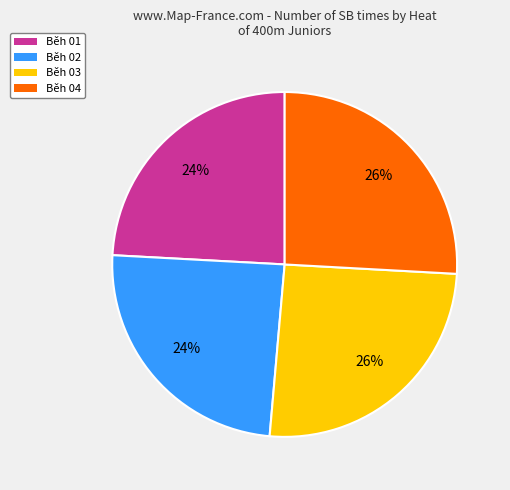

Count the number of slices in the pie.

4